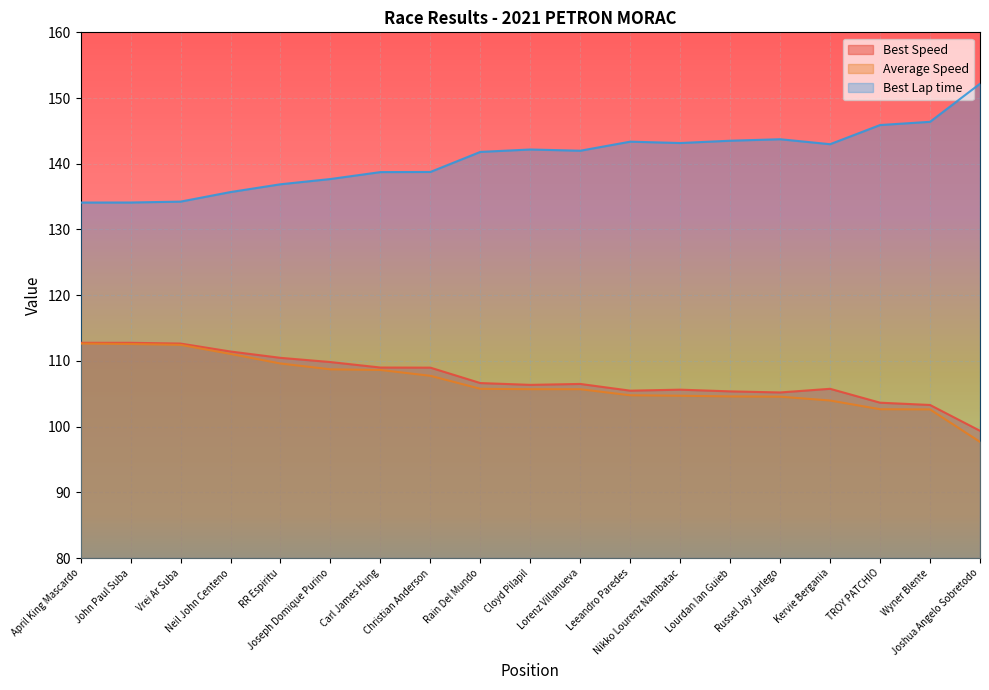

True or false: Total Time and Best Speed intersect in this chart.

False